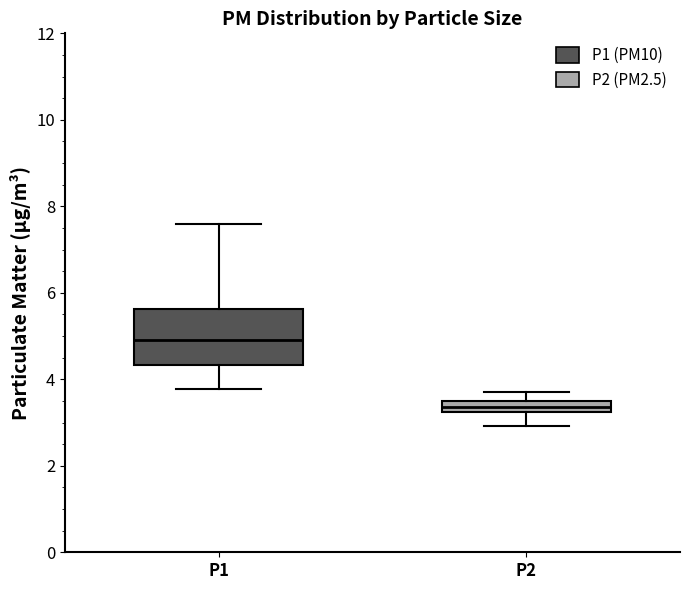

Comparing the boxes themselves (not the whiskers), which one is the tallest?

P1